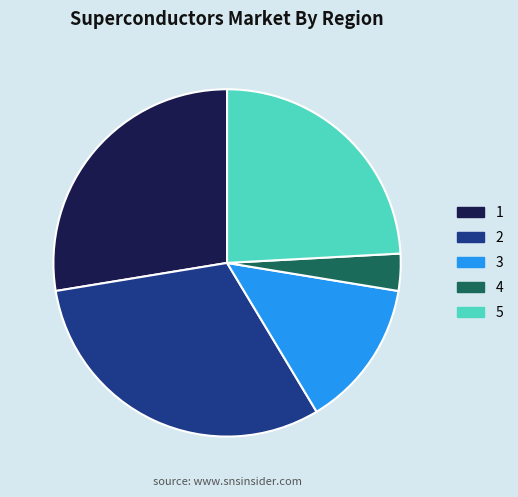

Does 5 represent more than half of the total?

No